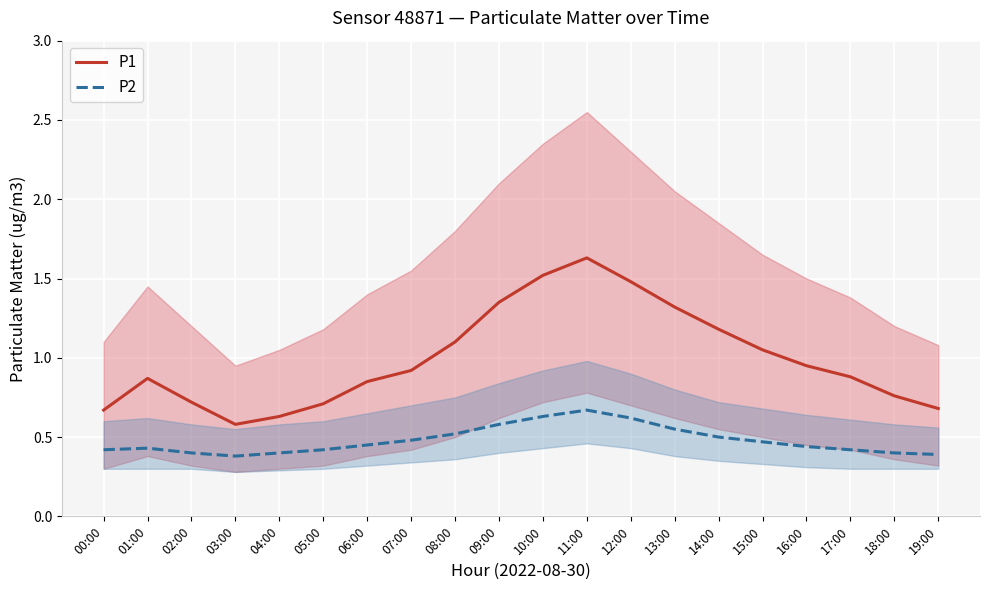

Rank the series at 15:00 from highest to lowest value.

P1, P2